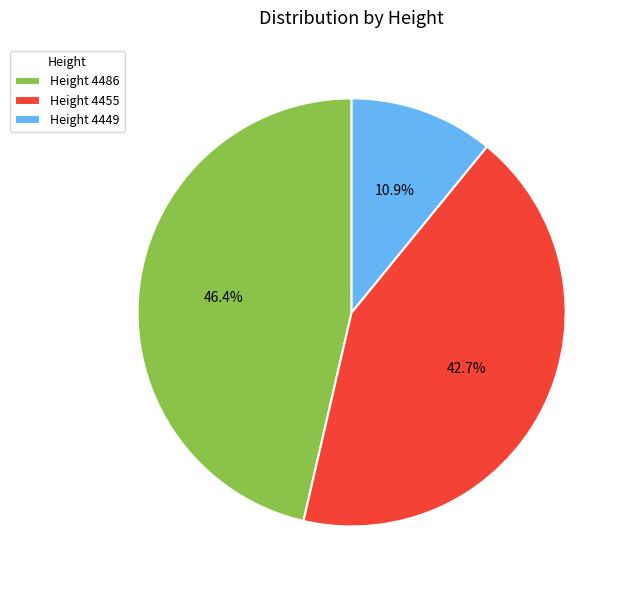

To the nearest percent, what is the average slice percentage?

33%